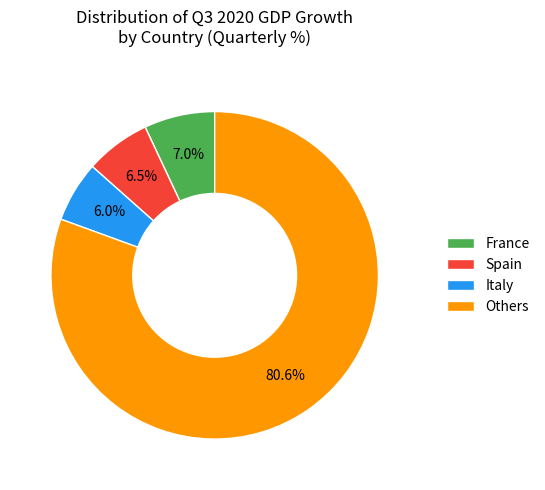

Does Spain represent more than half of the total?

No